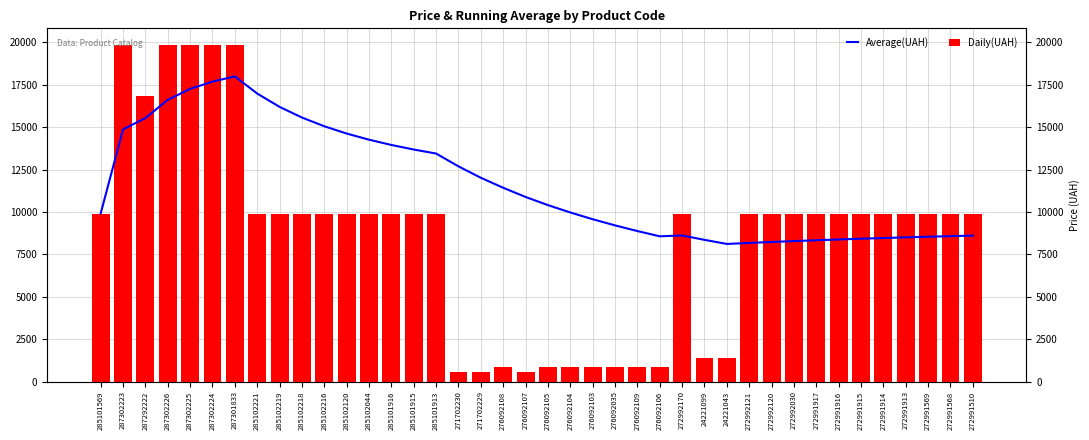

What position from the left is 287301833?

7